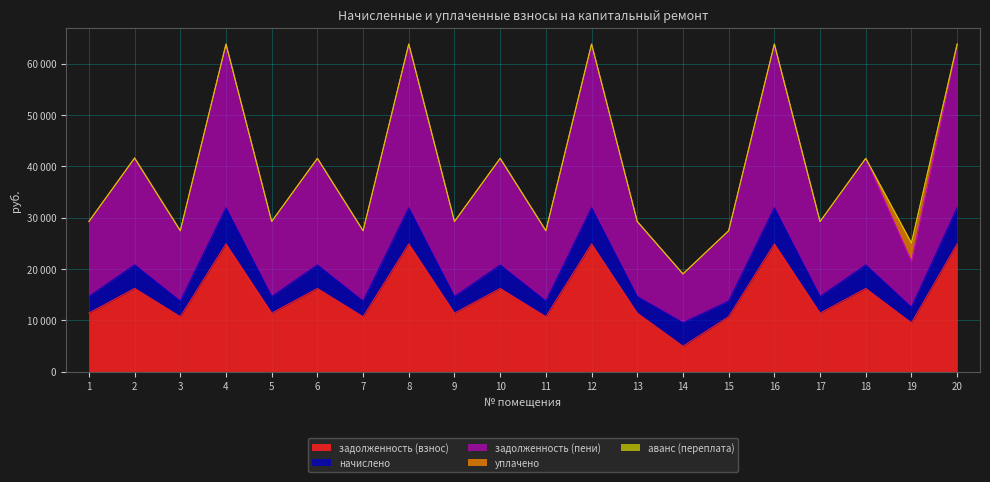

What is the spread (max minus min) of values at 19?

9510.5